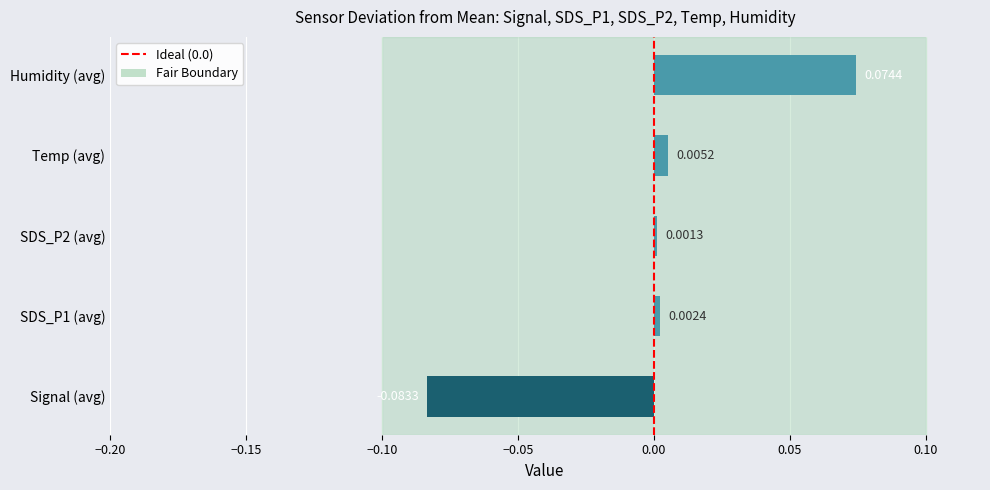

Which category has the highest value across all series?

Humidity (avg)